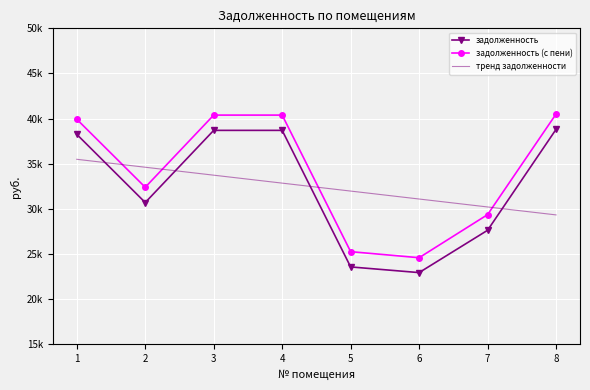

What are all the series names shown in the legend?

задолженность, задолженность (с пени), тренд задолженности